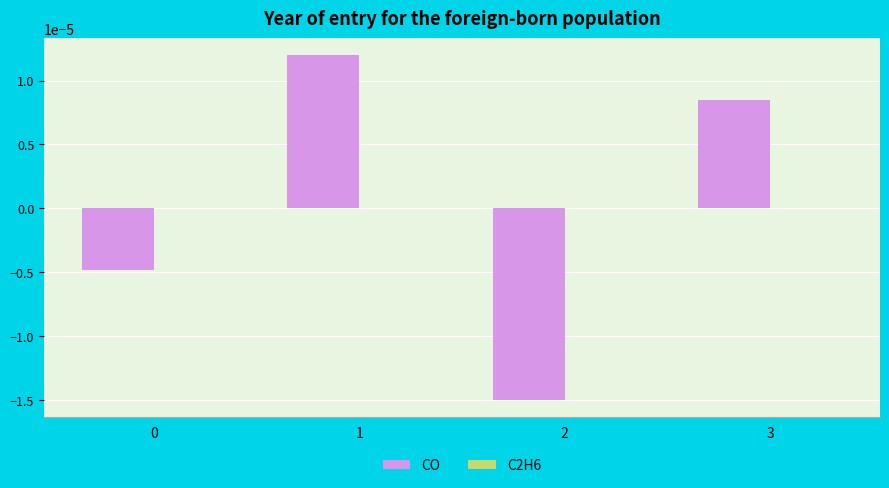

Which has a higher value, 2 or 3?

3